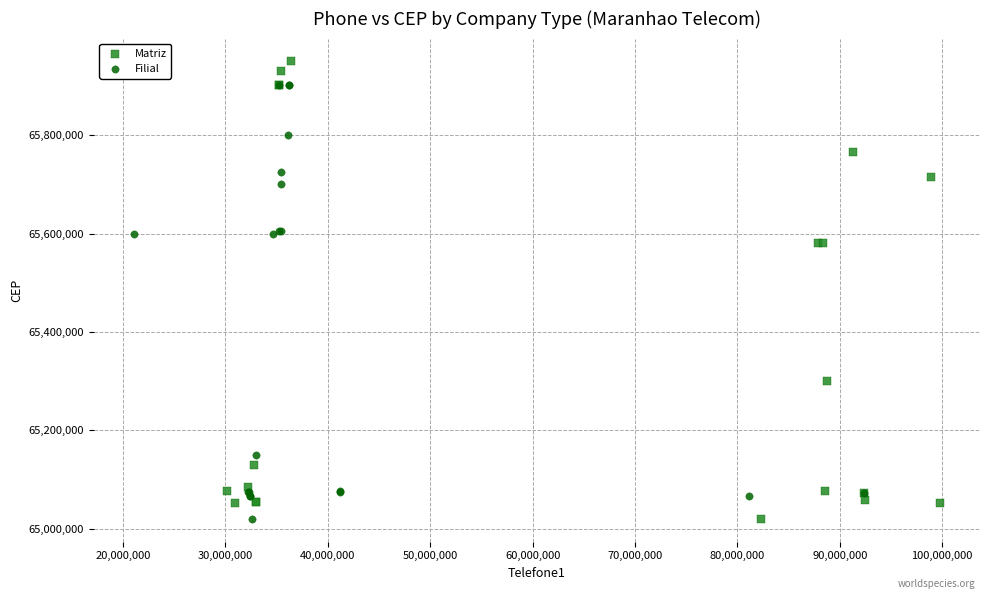

Which series reaches the maximum Y coordinate?

Matriz